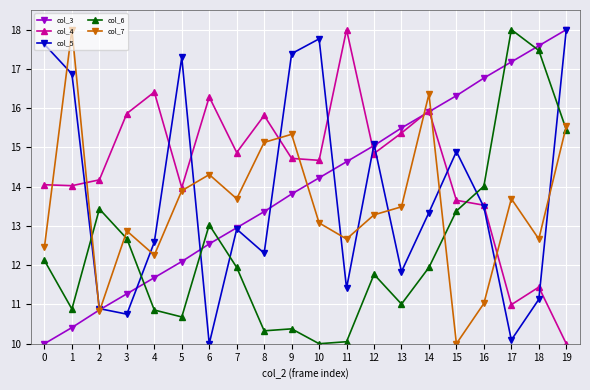

How many lines are shown in the chart?

5